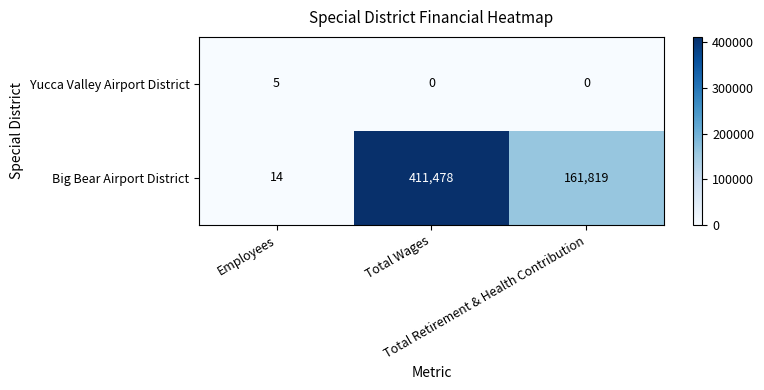

What is the average value of the Big Bear Airport District series?

191104